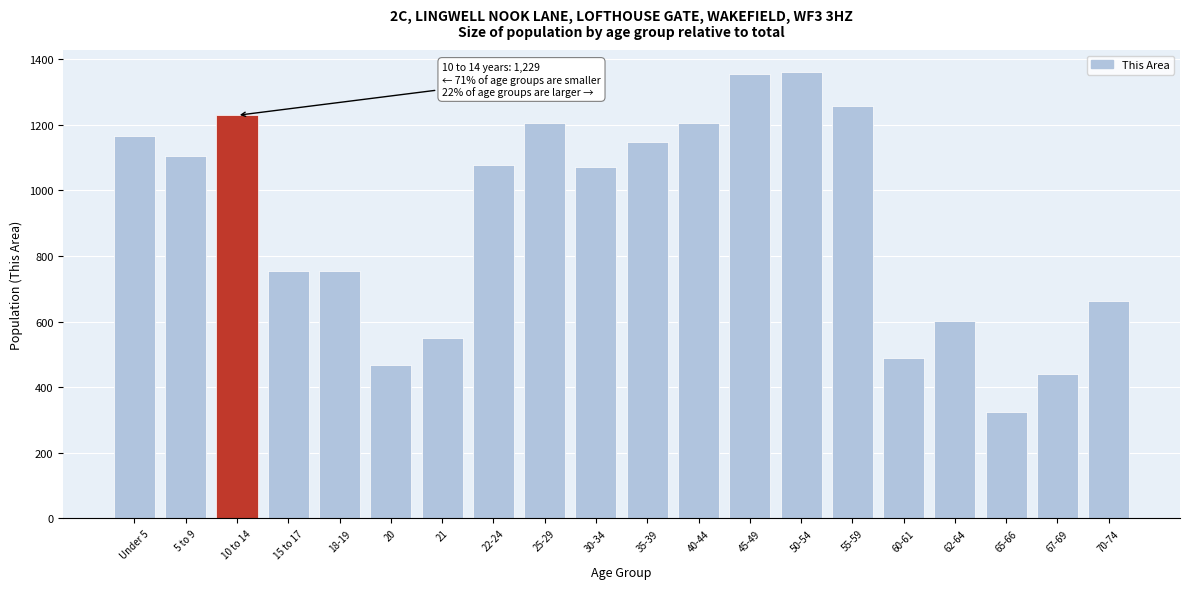

What is the maximum value shown in the chart?

1360